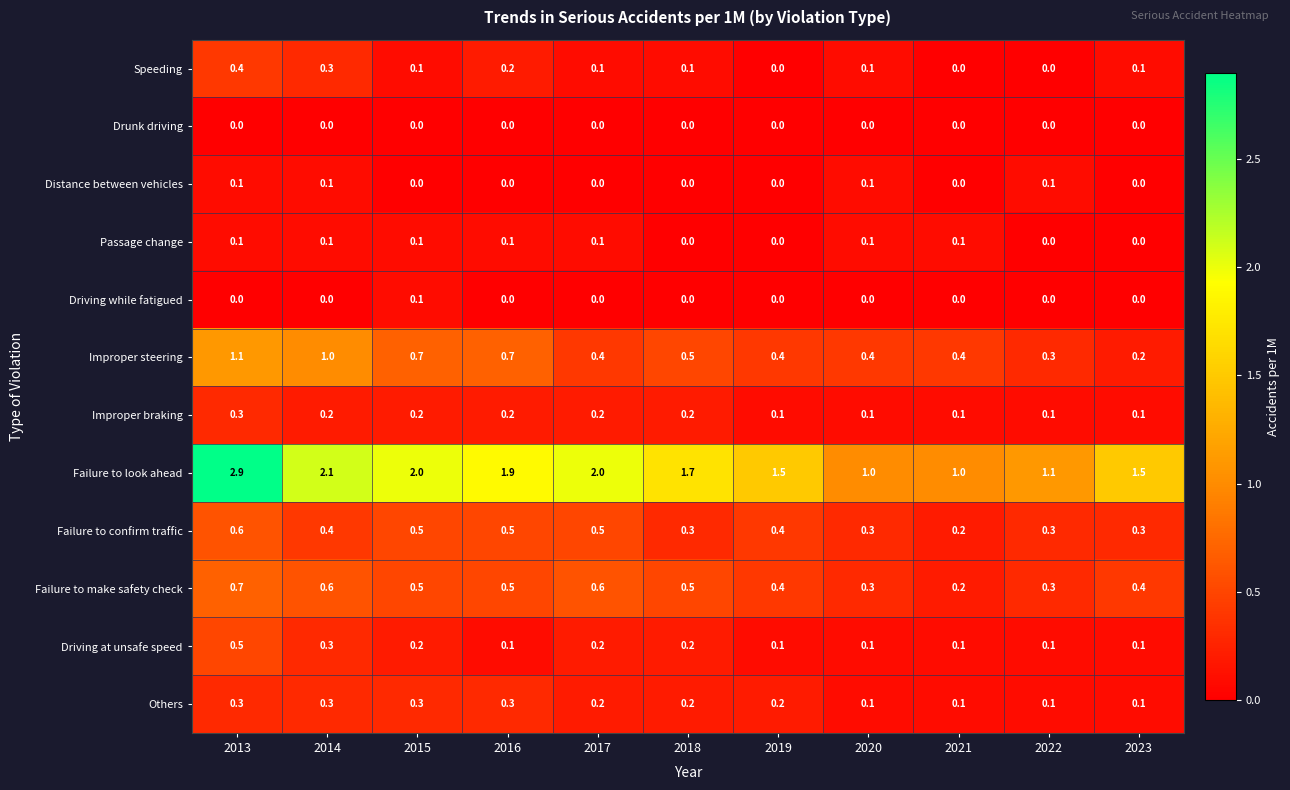

At which category does the chart reach its peak across all series?

2013